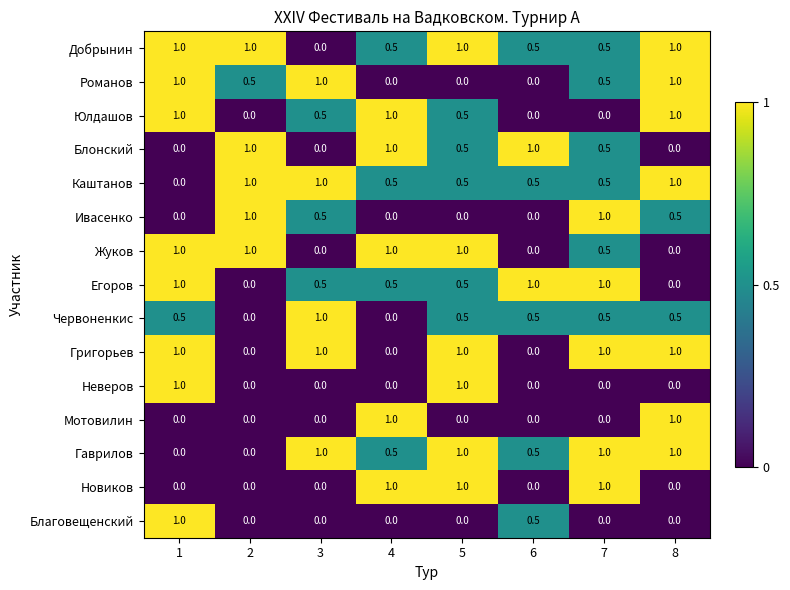

What is the difference between the maximum and minimum values in the Григорьев series?

1.0